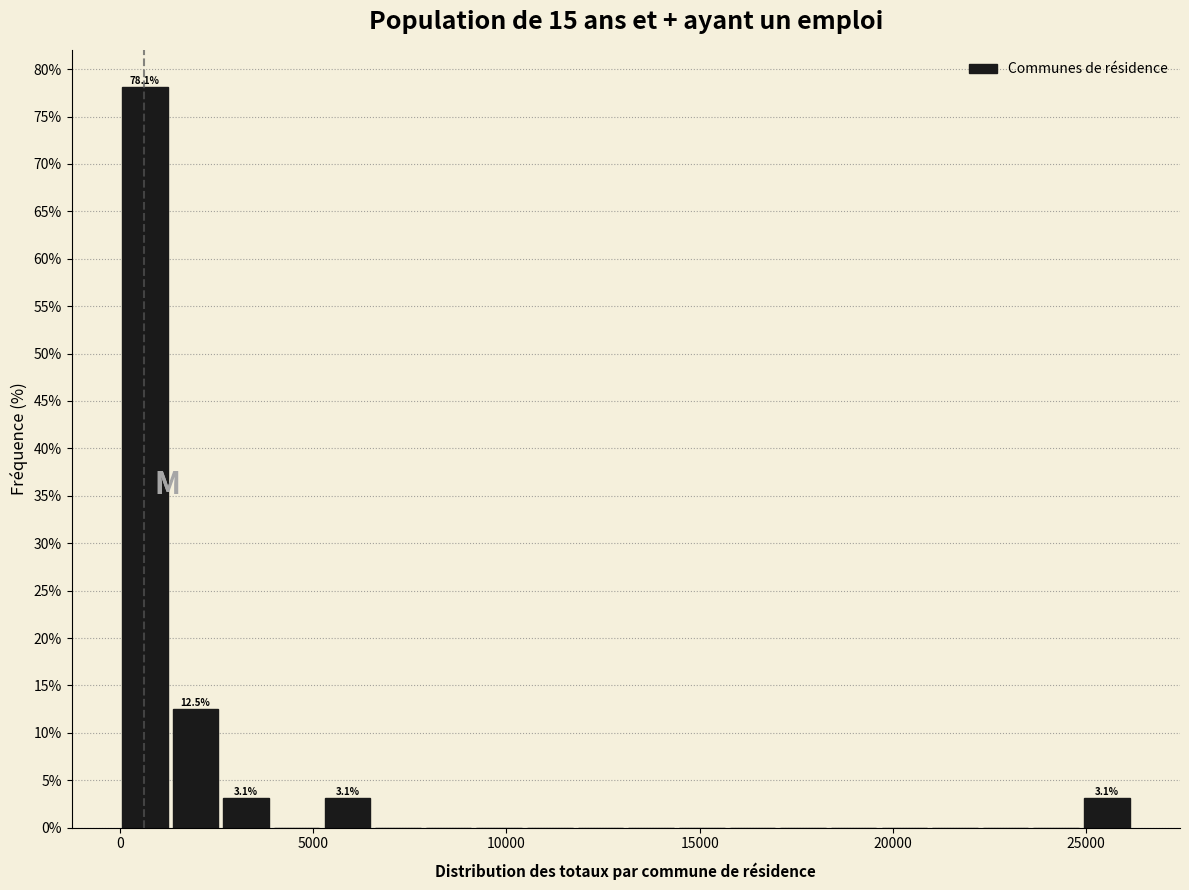

Read against the x-axis, roughly where is the centre of the tallest bar?

500